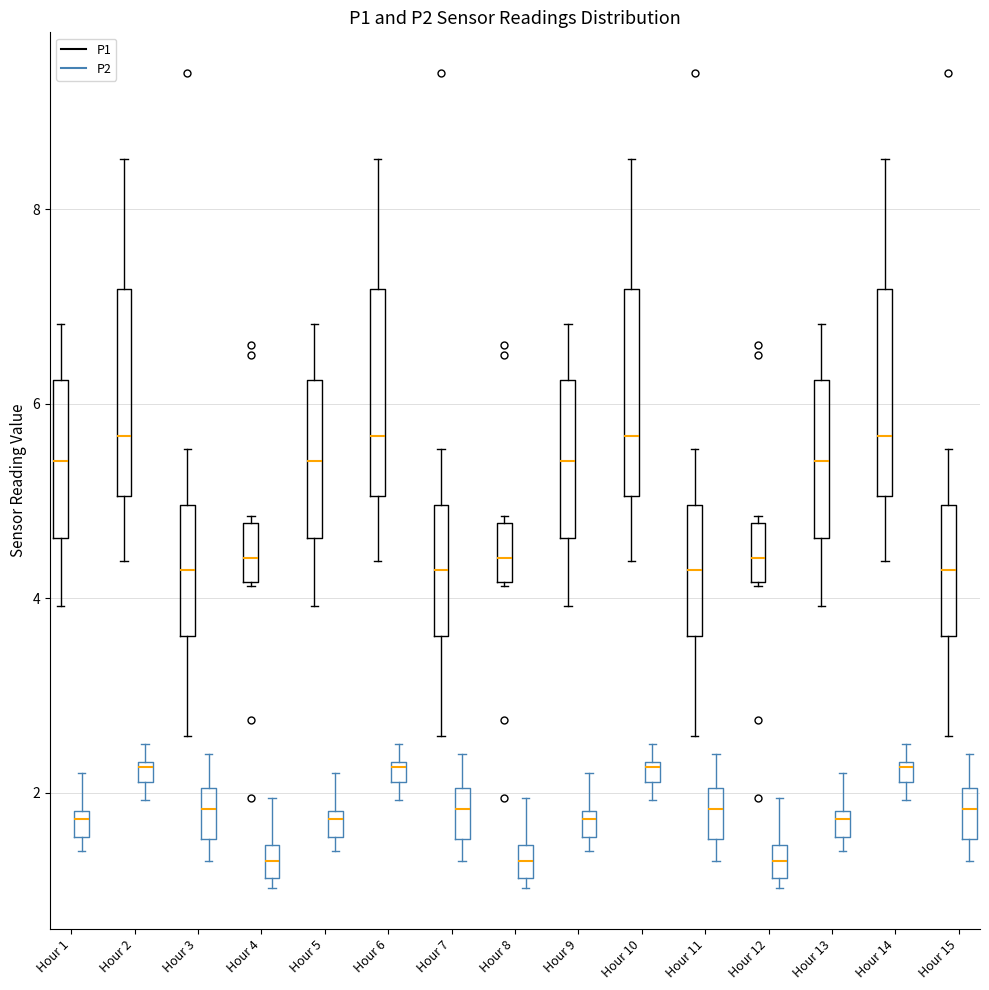

Where does the upper whisker of the box for Hour 7 (P2) end on the y-axis? The values are not printed on the chart, so give them approximately, as read against the axis.

2.4